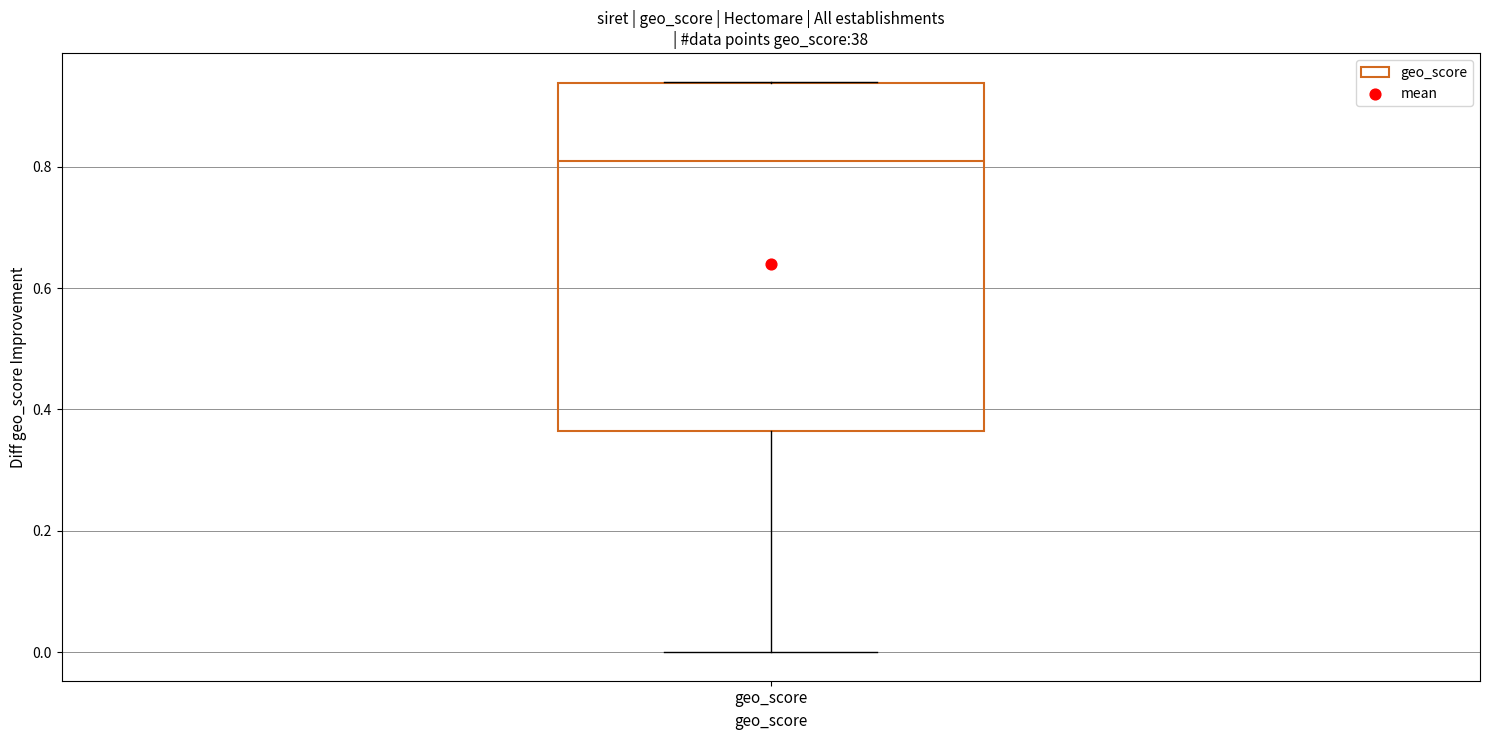

Transcribe this box plot: give where the median line is, the range the box spans, and where the two whiskers end, as read against the y-axis. The values are not printed on the chart, so give them approximately, as read against the axis.

median 0.82, box 0.36 to 0.94, whiskers 0.00 to 0.94